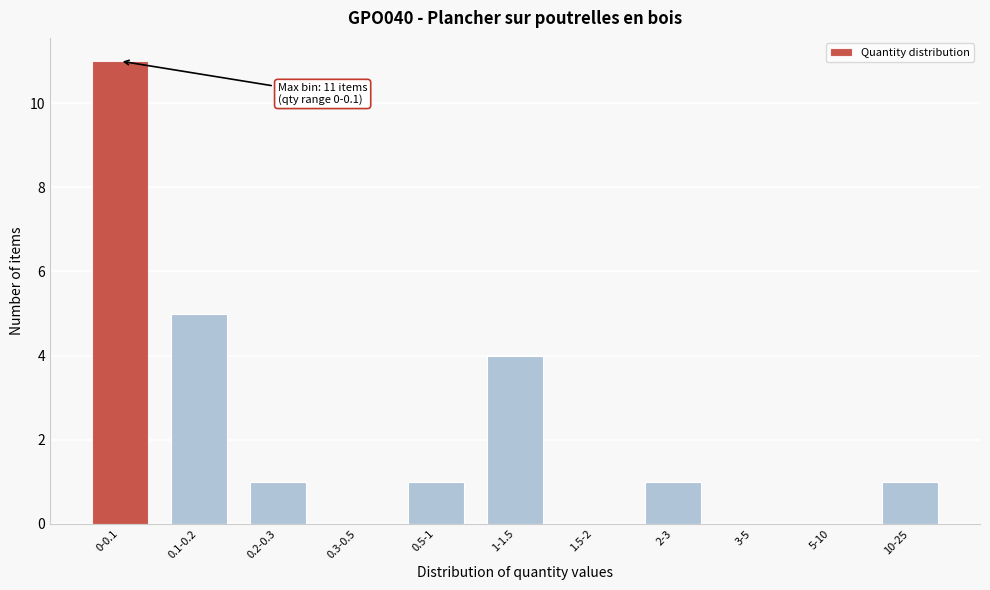

Reading left to right, transcribe all the data shown in this chart.

0-0.1=11	0.1-0.2=5	0.2-0.3=1	0.3-0.5=0	0.5-1=1	1-1.5=4	1.5-2=0	2-3=1	3-5=0	5-10=0	10-25=1